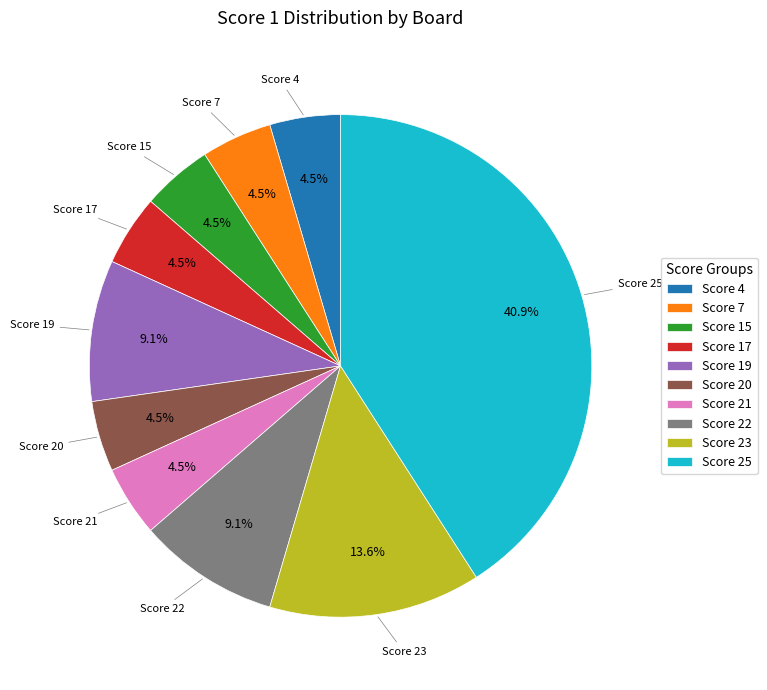

Does Score 7 account for over 50% of the chart?

No